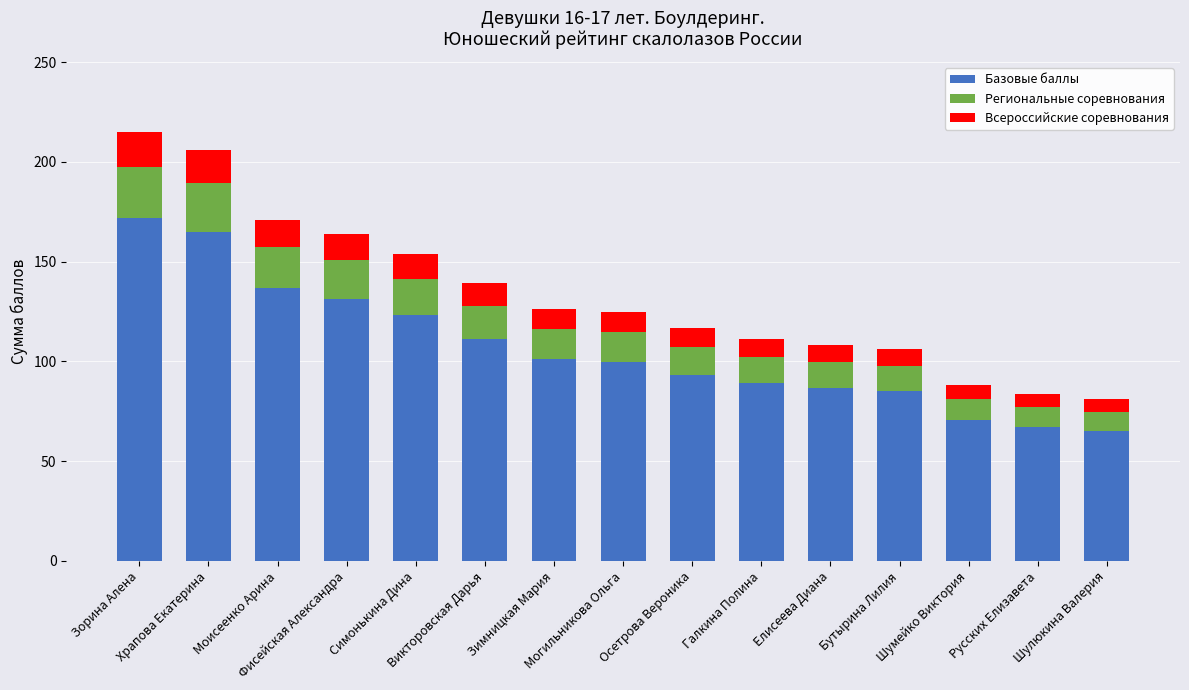

What is the average value of the Базовые баллы series?

106.4